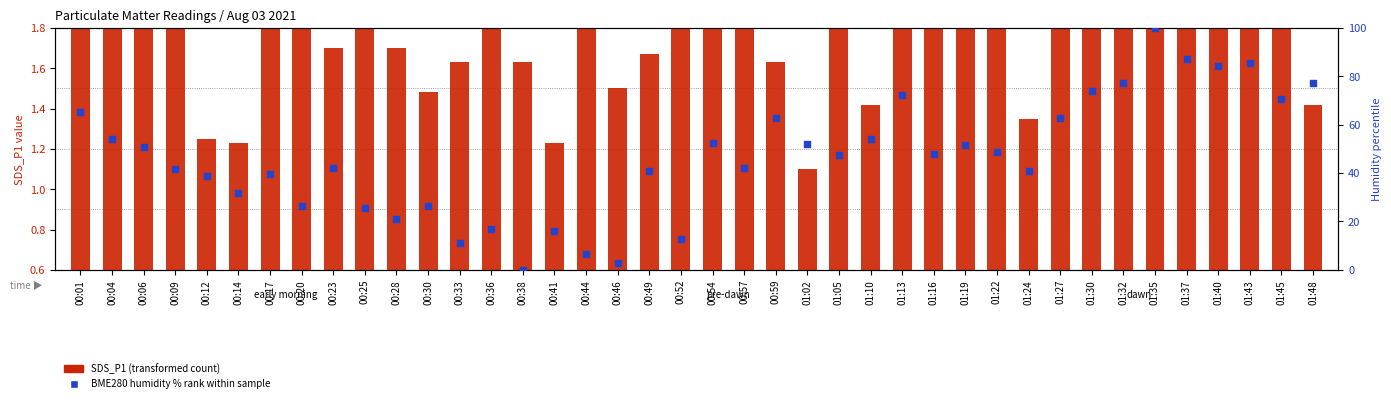

Which series has the widest spread of Y values?

BME280 humidity percentile rank